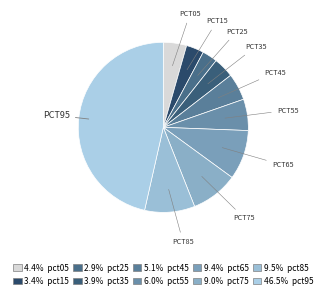

To the nearest percent, what is the average slice percentage?

10%